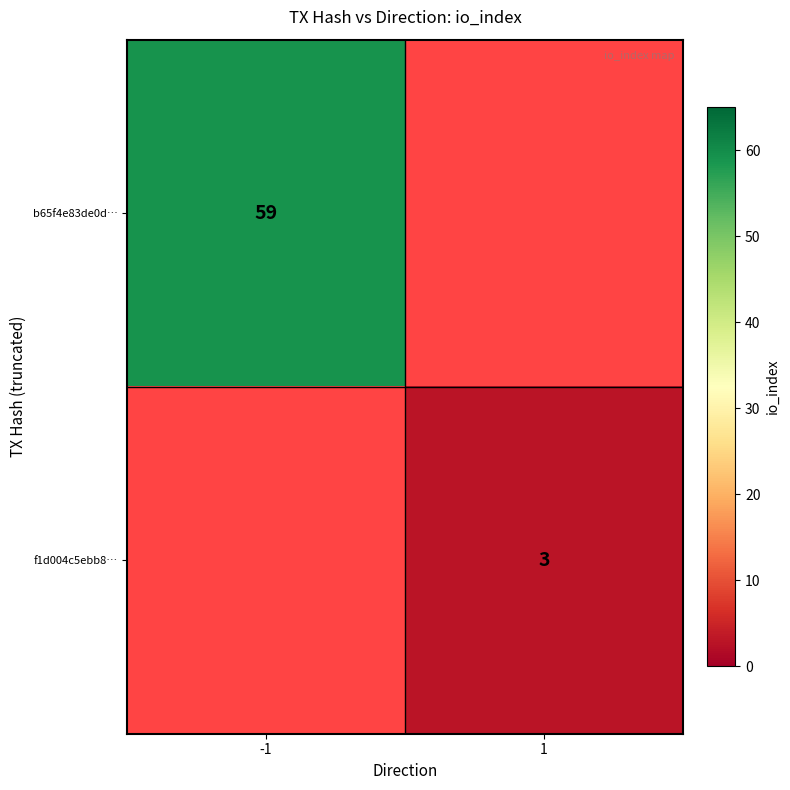

True or false: f1d004c5ebb8… has a value of 2 at 1.

False